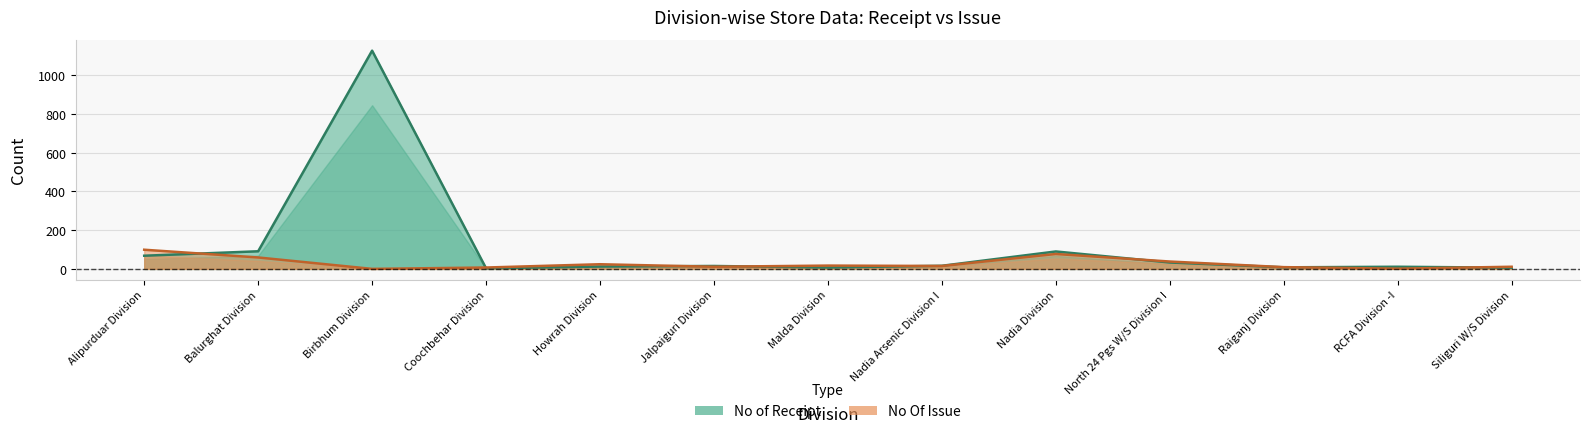

True or false: No of Receipt has more than 1 interior local peaks.

True